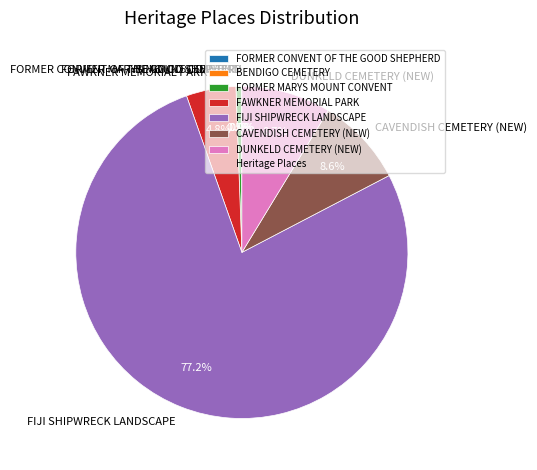

Which category has the biggest portion of the pie?

FIJI SHIPWRECK LANDSCAPE